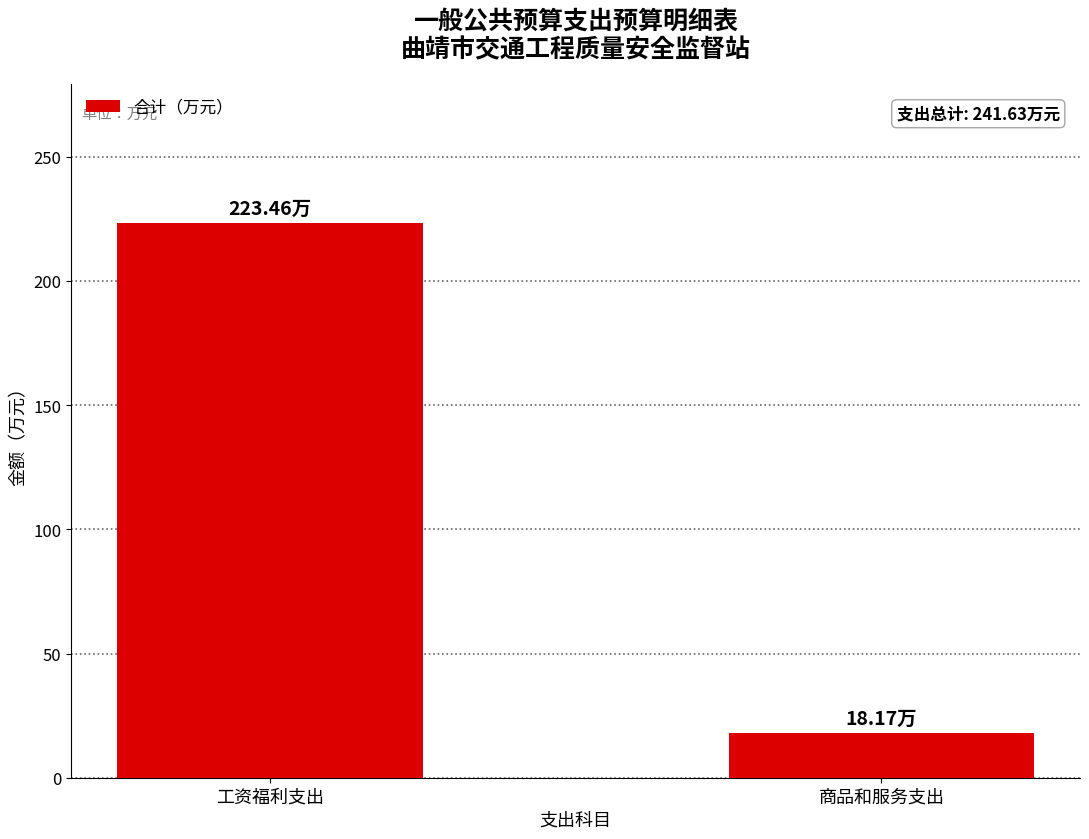

What is the ratio of the value at 工资福利支出 to the value at 商品和服务支出?

12.3